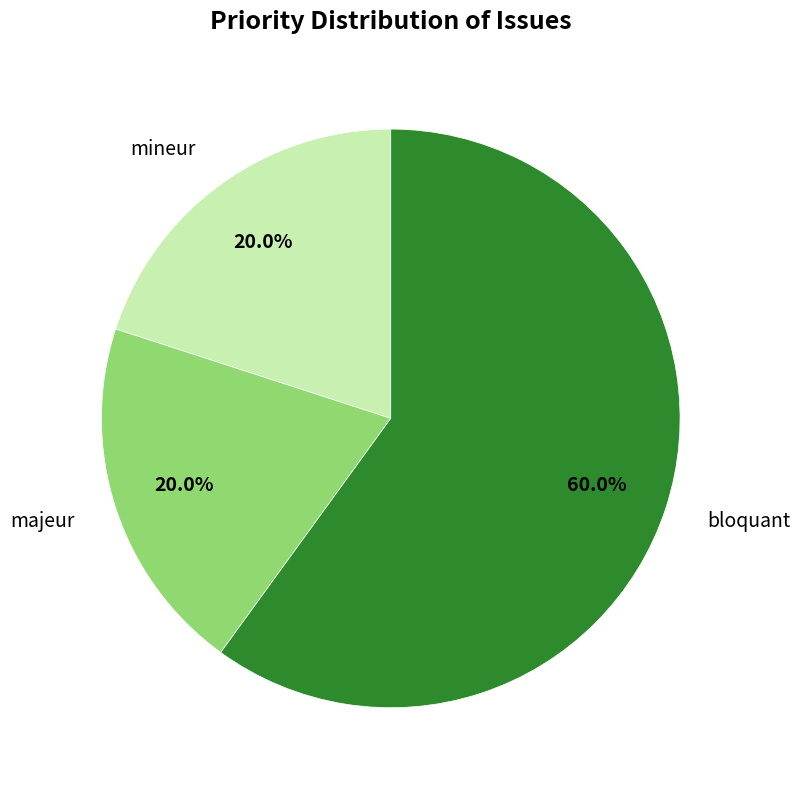

The mineur slice represents 20% of the pie. True or false?

True